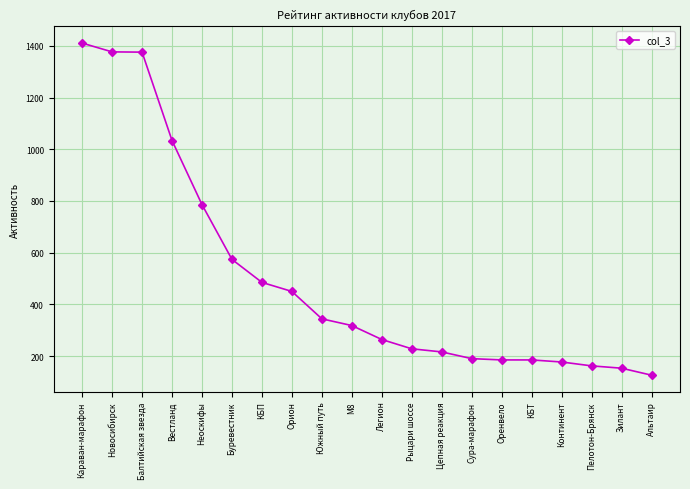

What is the difference between the maximum and minimum values?

1285